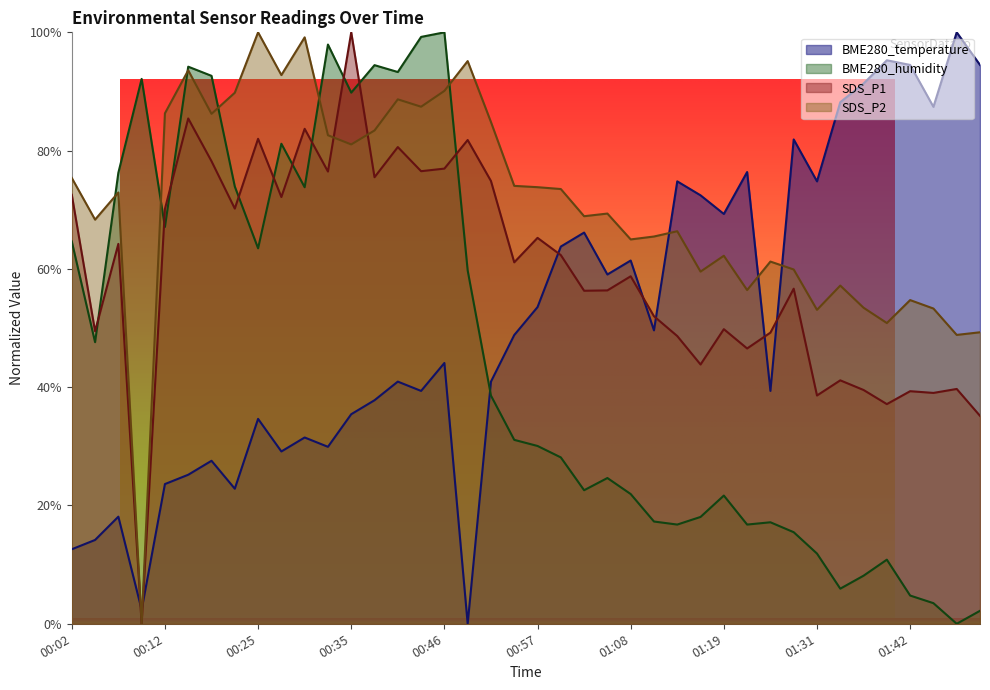

What is the difference between the second highest and minimum values in the SDS_P2 series?

99.2